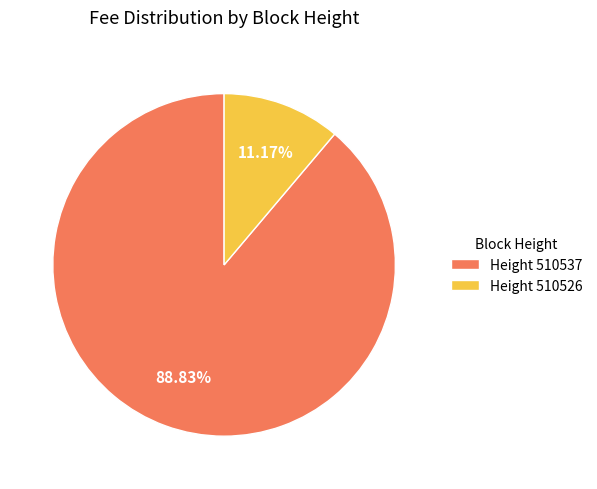

Rank the categories by value from highest to lowest.

Height 510537, Height 510526